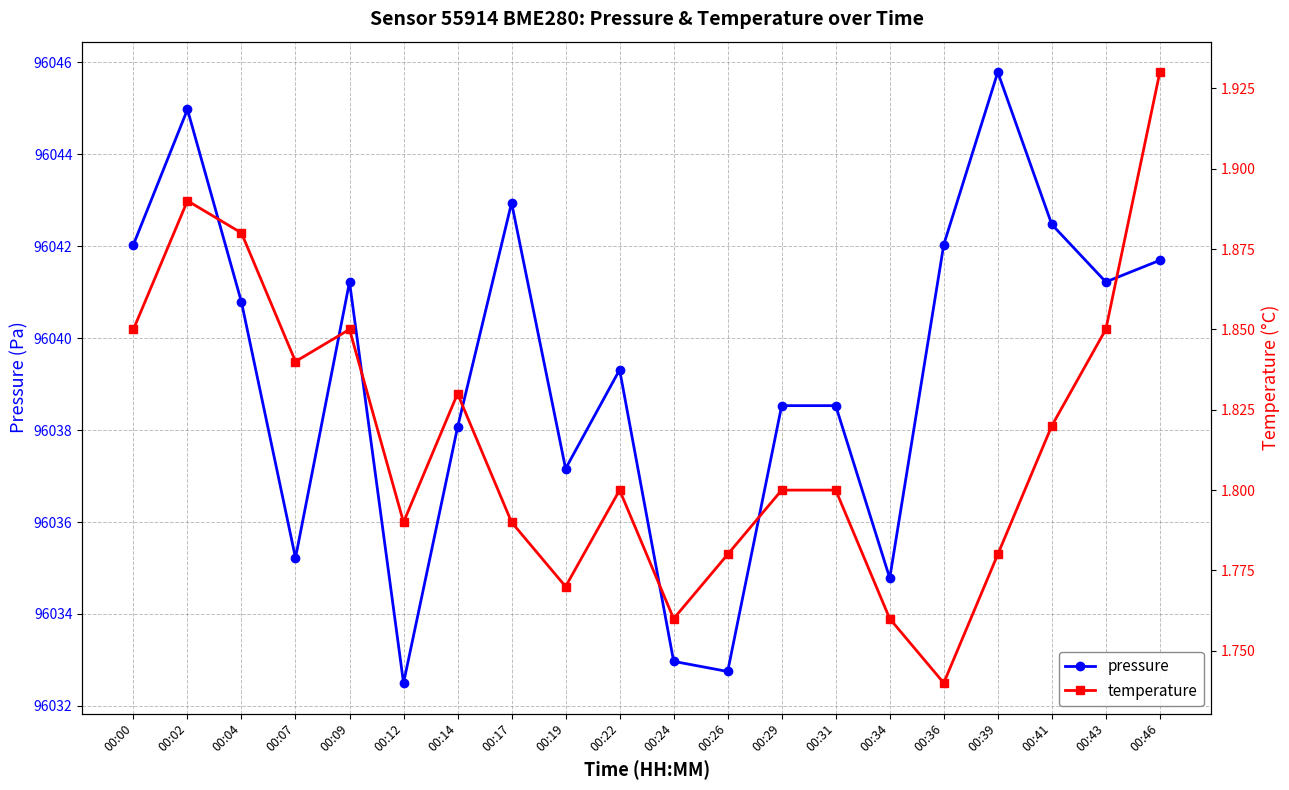

Where does the pressure series first go above 96040?

00:00